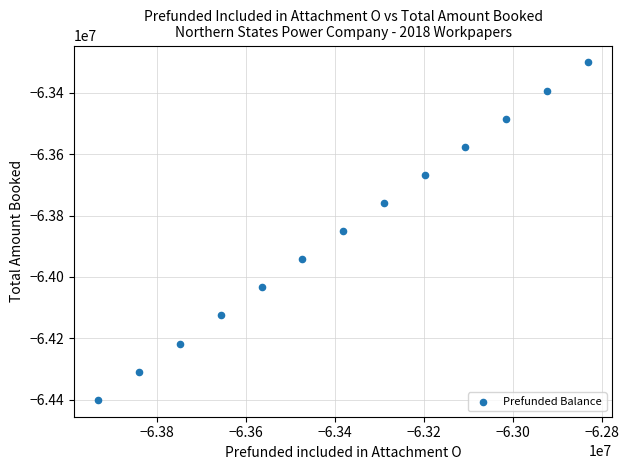

What is the range of X values (max minus min)?

1100614.0